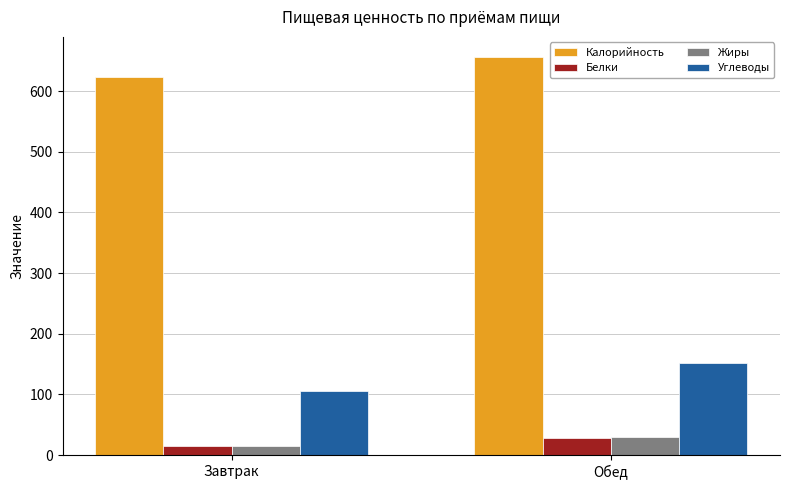

Which label corresponds to the smallest value in the chart?

Завтрак